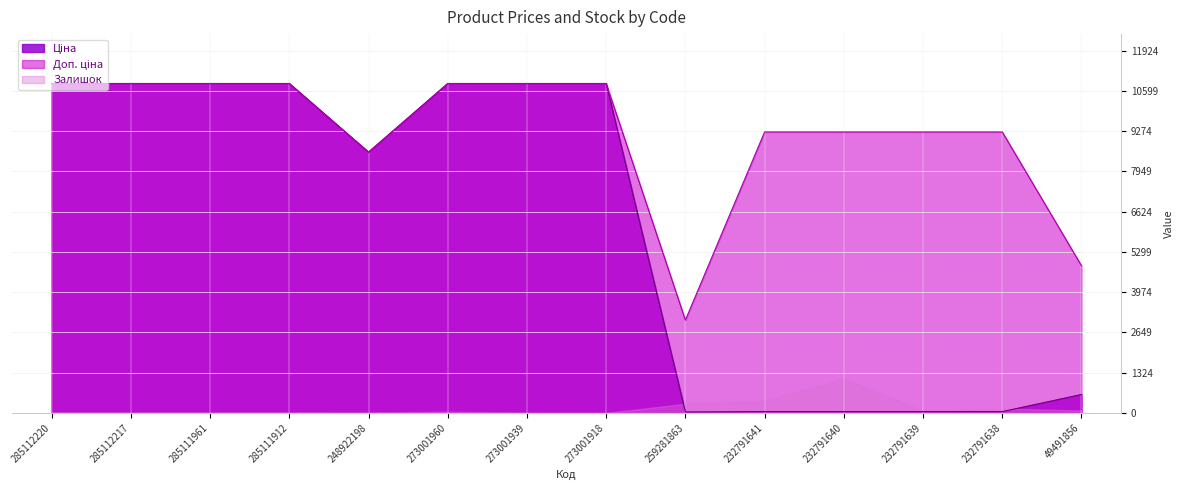

At which category does the chart reach its minimum across all series?

259281863